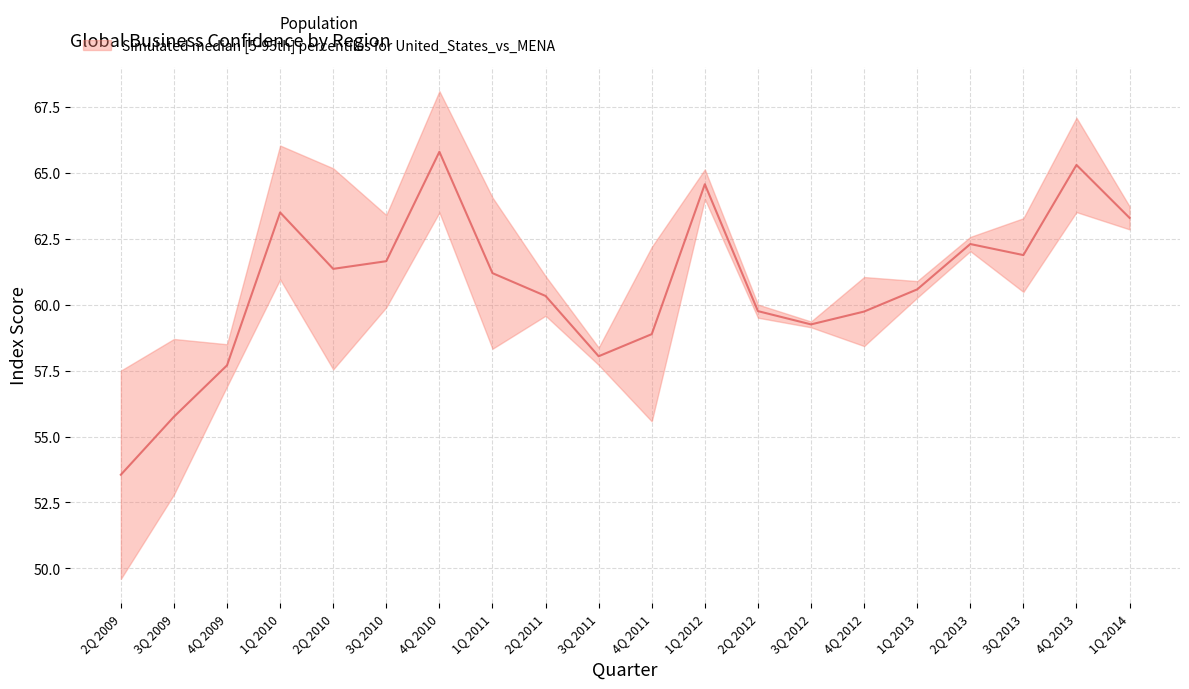

Reading left to right, list all the values displayed in this chart.

53.5	55.8	57.7	63.5	61.4	61.6	65.8	61.2	60.3	58.0	58.9	64.6	59.8	59.3	59.7	60.6	62.3	61.9	65.3	63.3